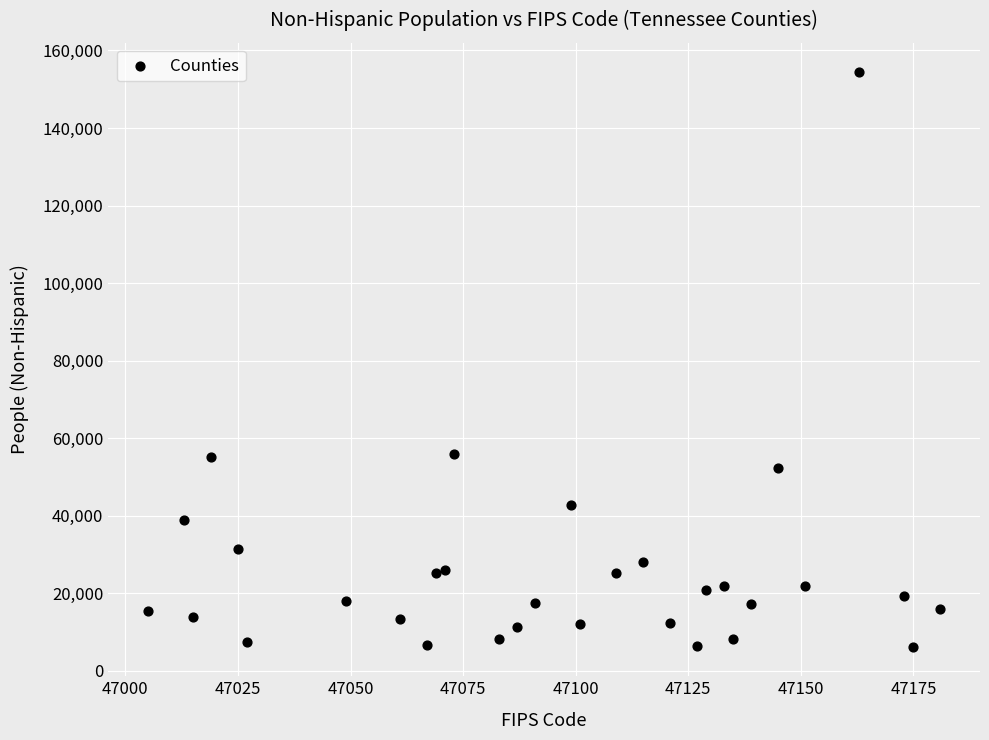

What is the range of Y values (max minus min)?

148523